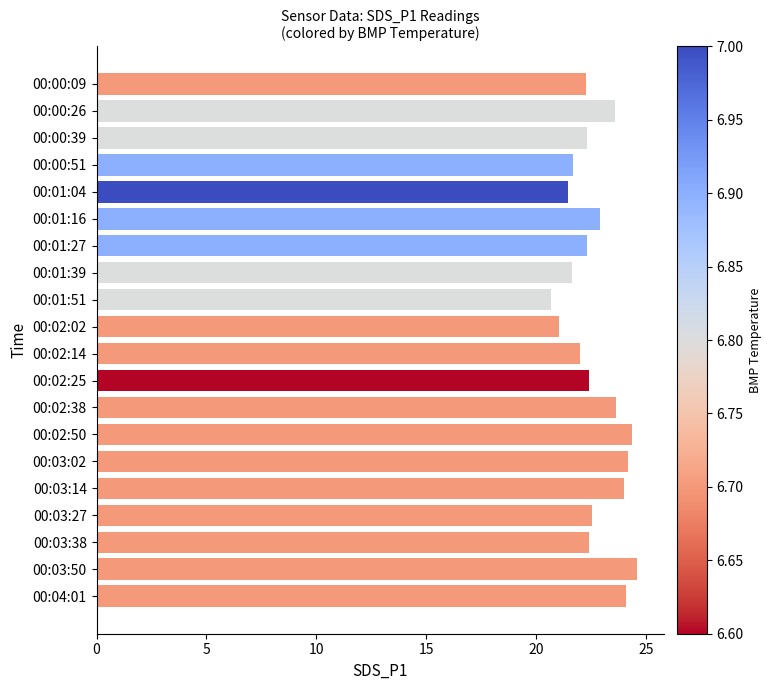

What is the label of the 3rd bar from the bottom?

00:03:38